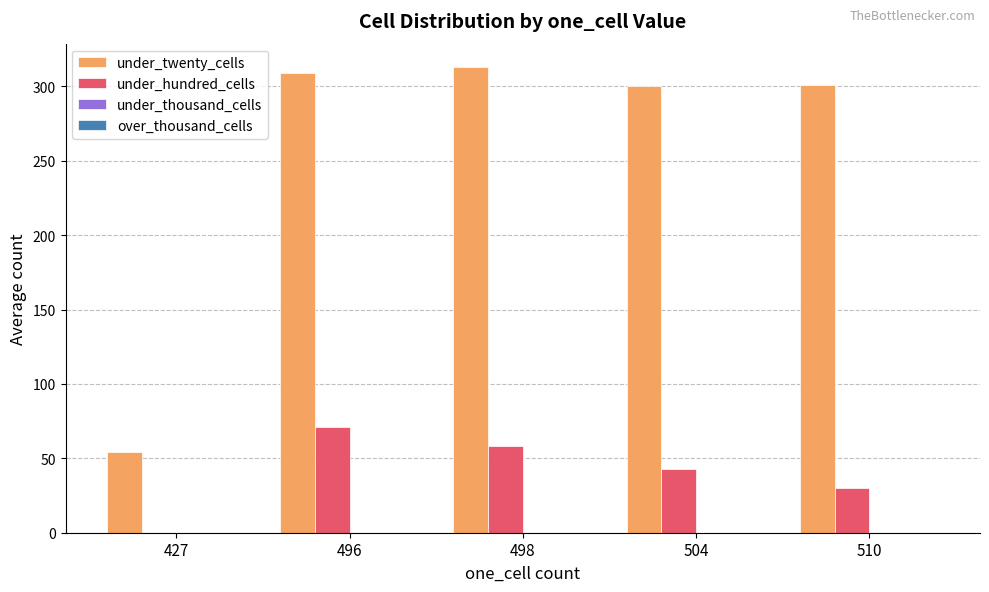

Which series has the largest total across all categories?

under_twenty_cells